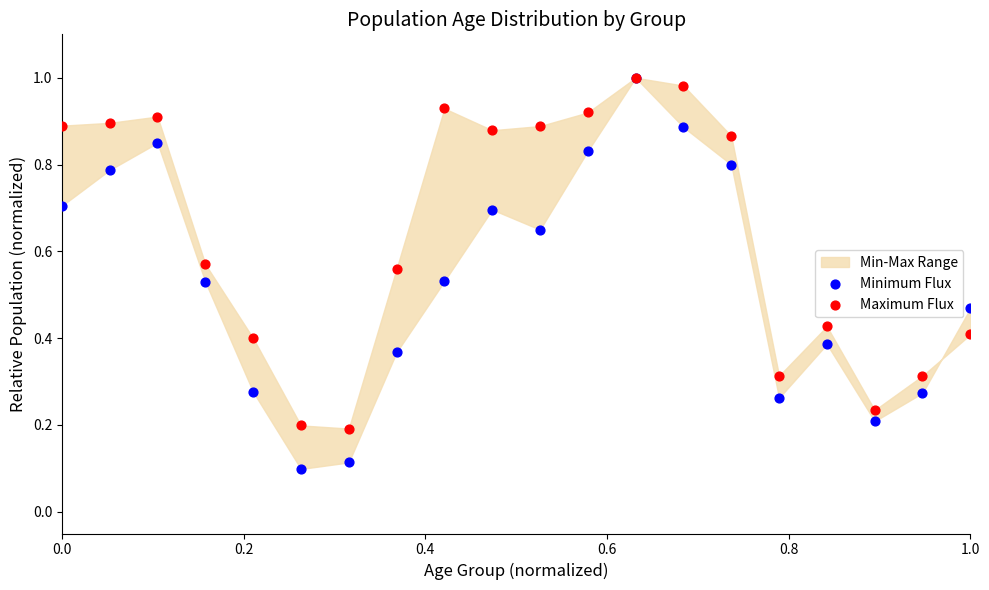

Which series reaches the minimum Y coordinate?

Minimum Flux